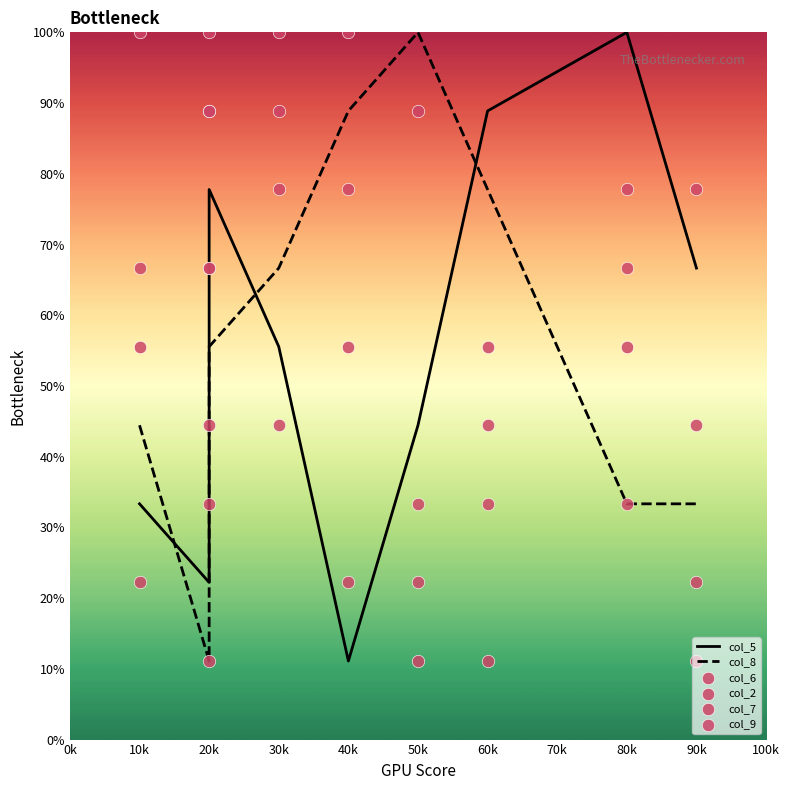

At how many categories does at least one series exceed 76?

9